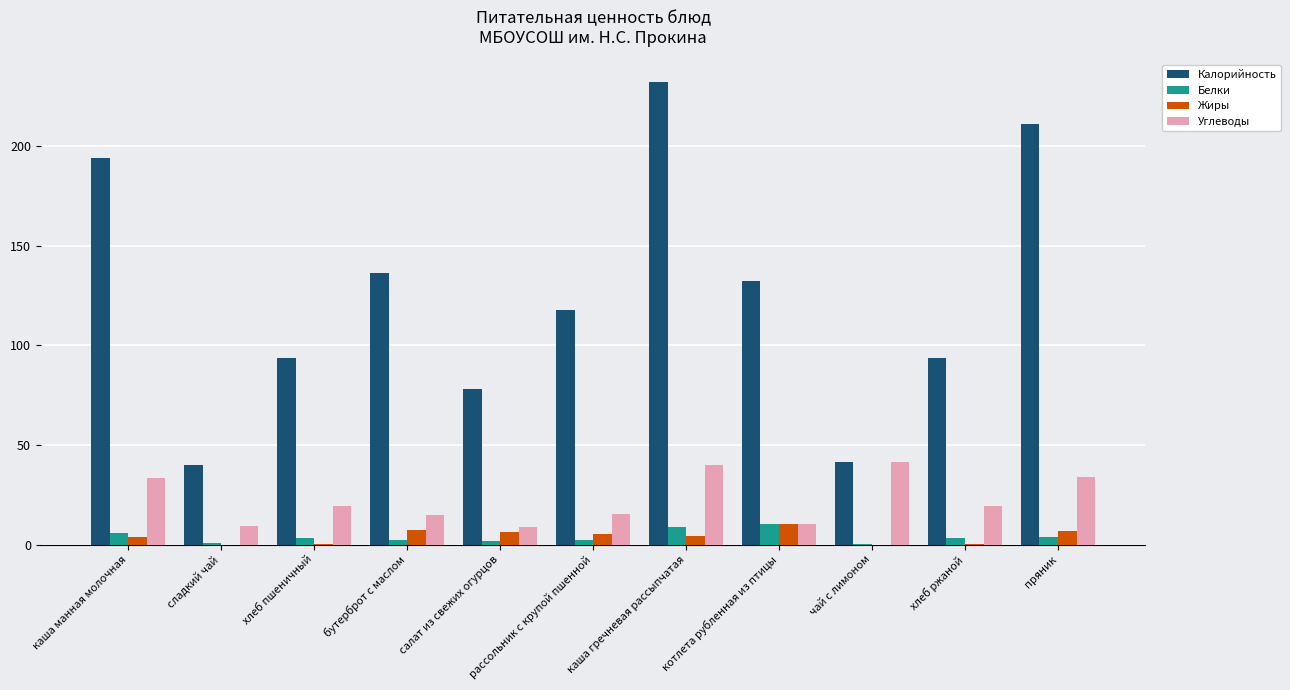

What value does the Жиры series have at бутерброт с маслом?

7.5